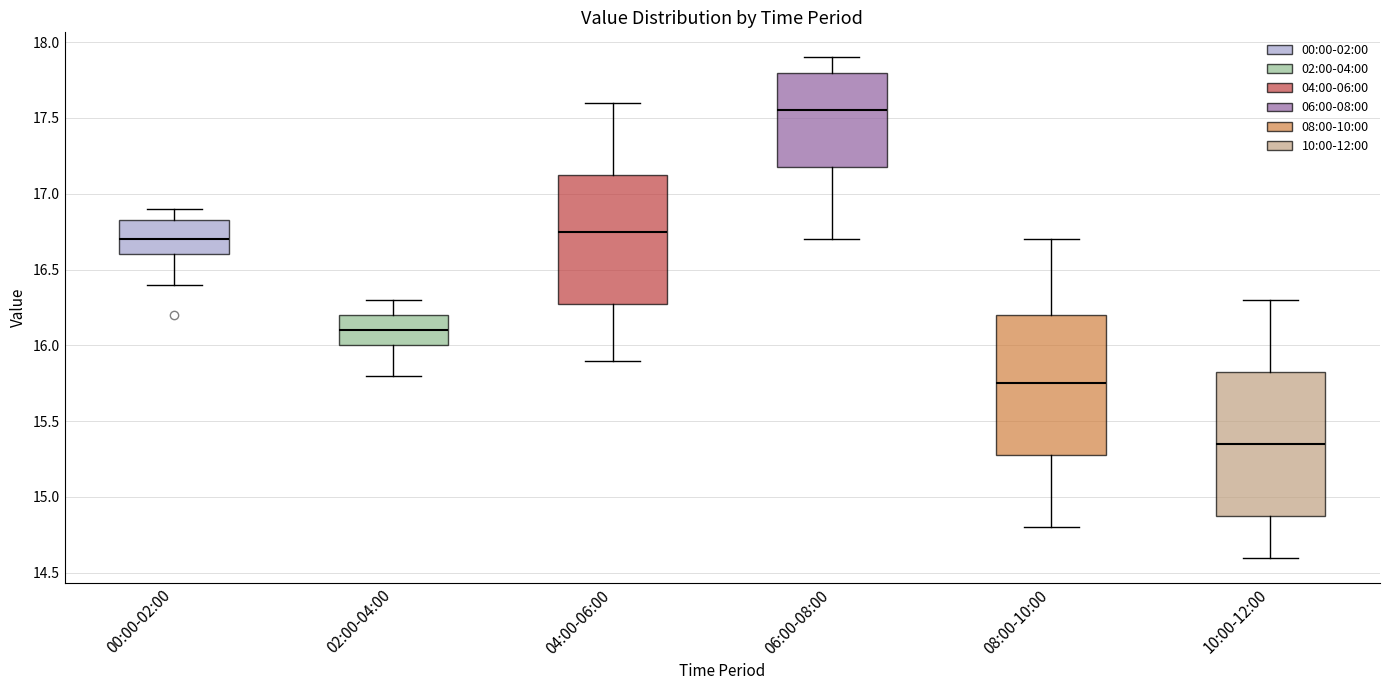

Reading left to right, read every box against the y-axis: the position of its median line, the range the box covers, and the ends of its whiskers. The values are not printed on the chart, so give them approximately, as read against the axis.

00:00-02:00: median 16.70, box 16.60 to 16.85, whiskers 16.40 to 16.90
02:00-04:00: median 16.10, box 16.00 to 16.20, whiskers 15.80 to 16.30
04:00-06:00: median 16.75, box 16.30 to 17.15, whiskers 15.90 to 17.60
06:00-08:00: median 17.55, box 17.20 to 17.80, whiskers 16.70 to 17.90
08:00-10:00: median 15.75, box 15.30 to 16.20, whiskers 14.80 to 16.70
10:00-12:00: median 15.35, box 14.90 to 15.85, whiskers 14.60 to 16.30